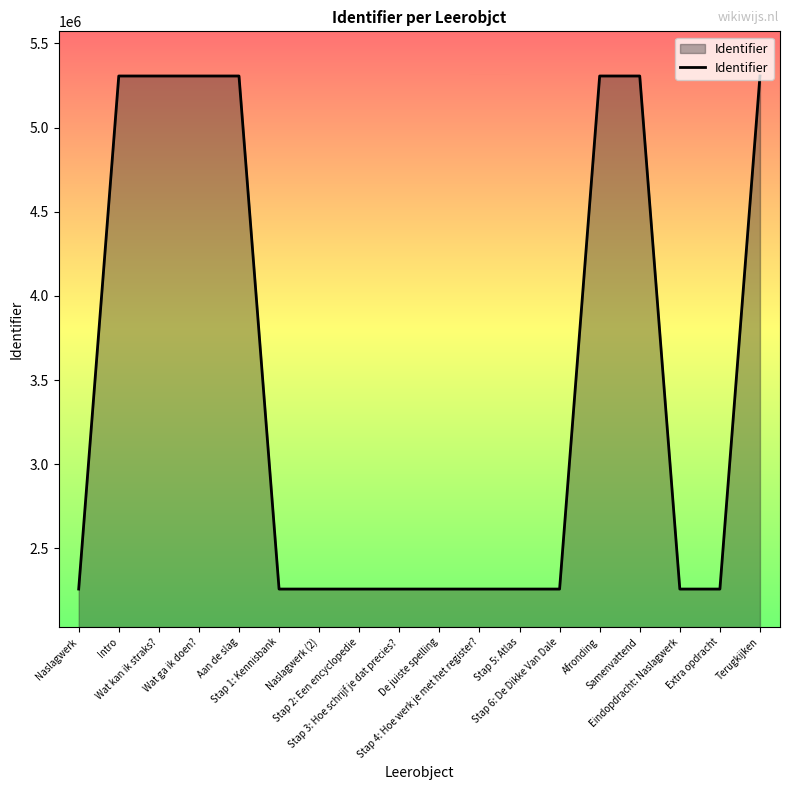

What is the smallest value displayed?

2258088